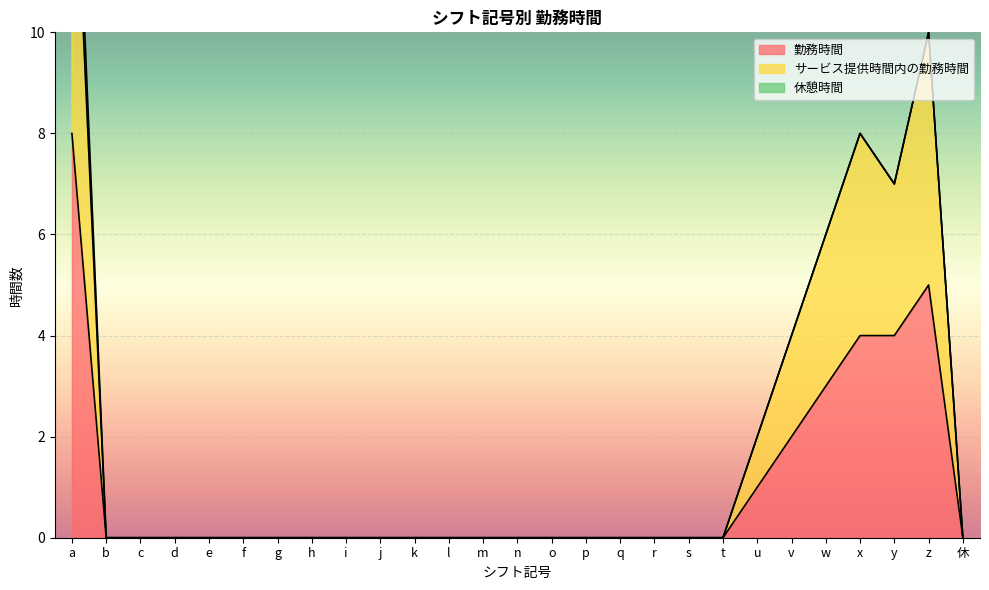

The value of 勤務時間 at c is 3. True or false?

False